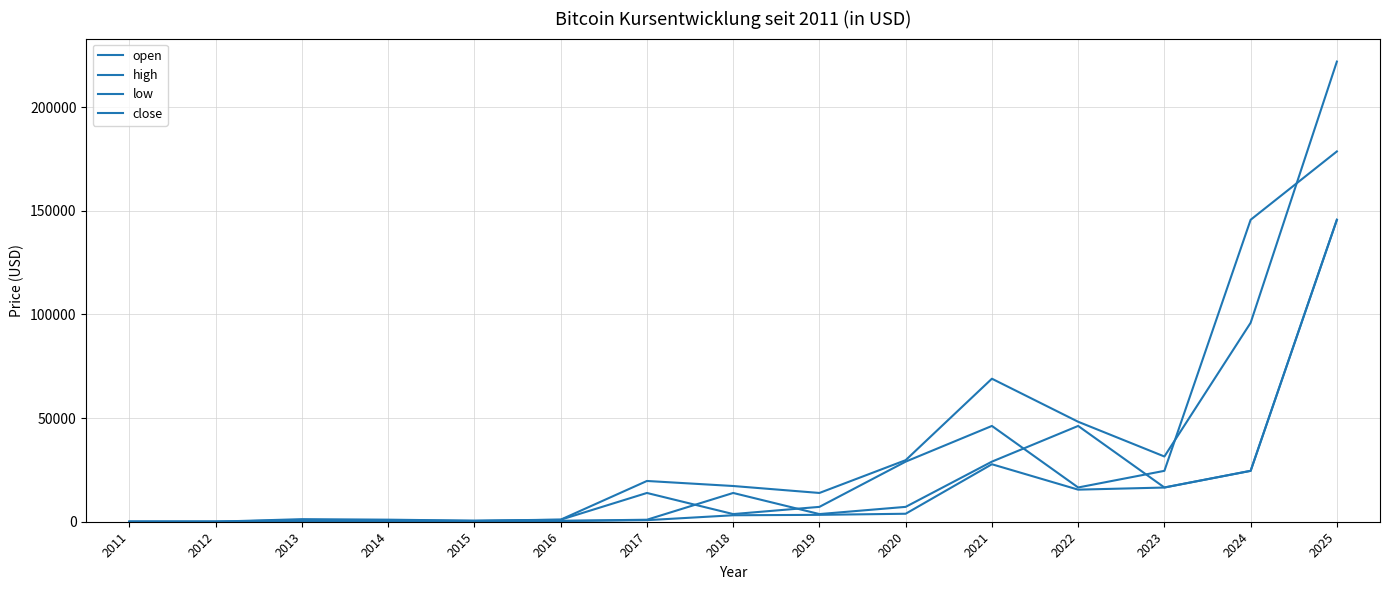

What is the difference between the second highest and minimum values in the low series?

27733.7